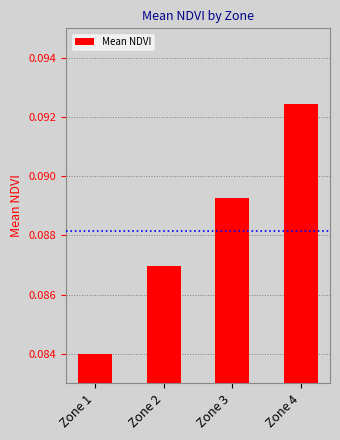

At which category does the chart reach its peak across all series?

Zone 4